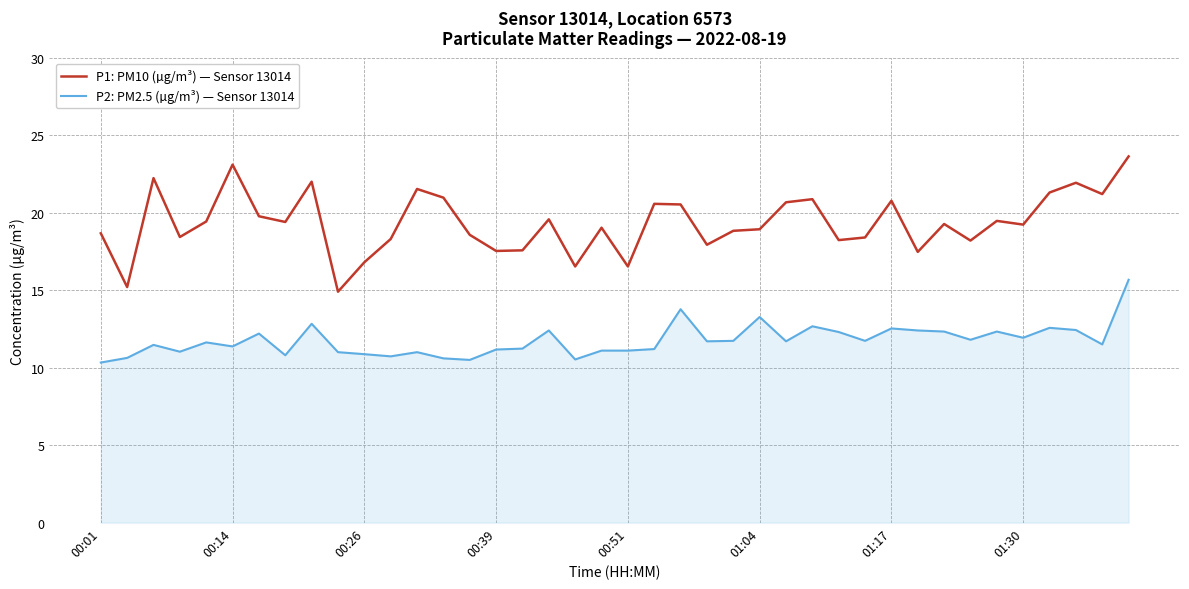

In P1: PM10 (µg/m³) — Sensor 13014, how many points are lower than both neighbors (excluding endpoints)?

13